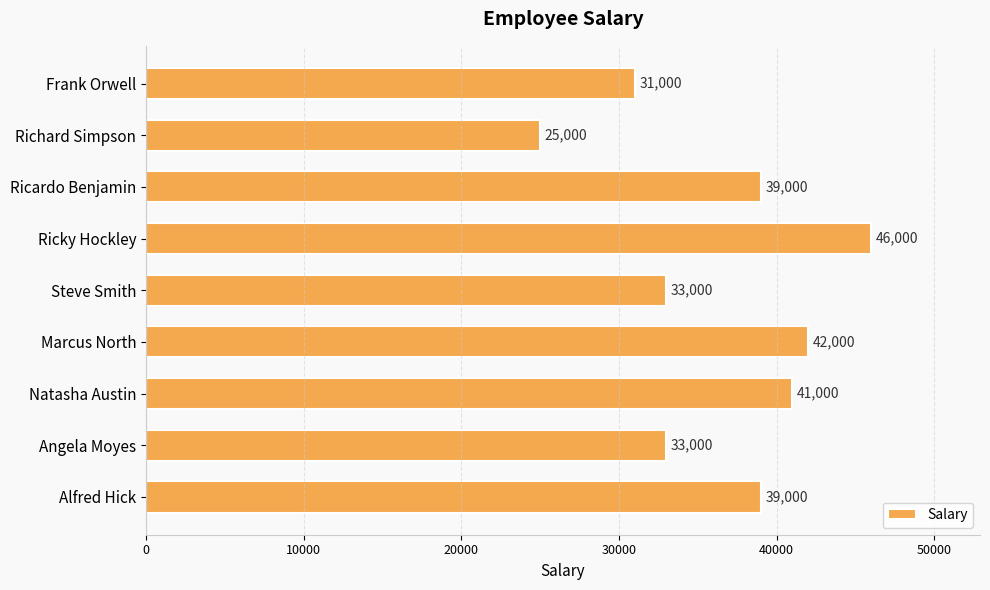

True or false: the data shows 19834 at Frank Orwell.

False